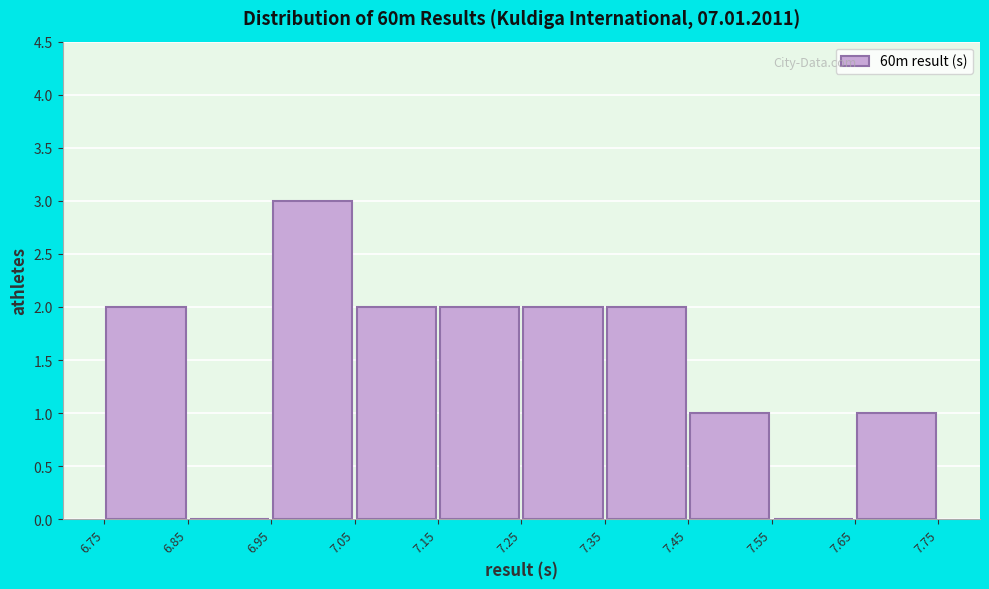

How tall is the bar that spans 7.05 to 7.15 on the x-axis? The values are not printed on the chart, so give them approximately, as read against the axis.

2